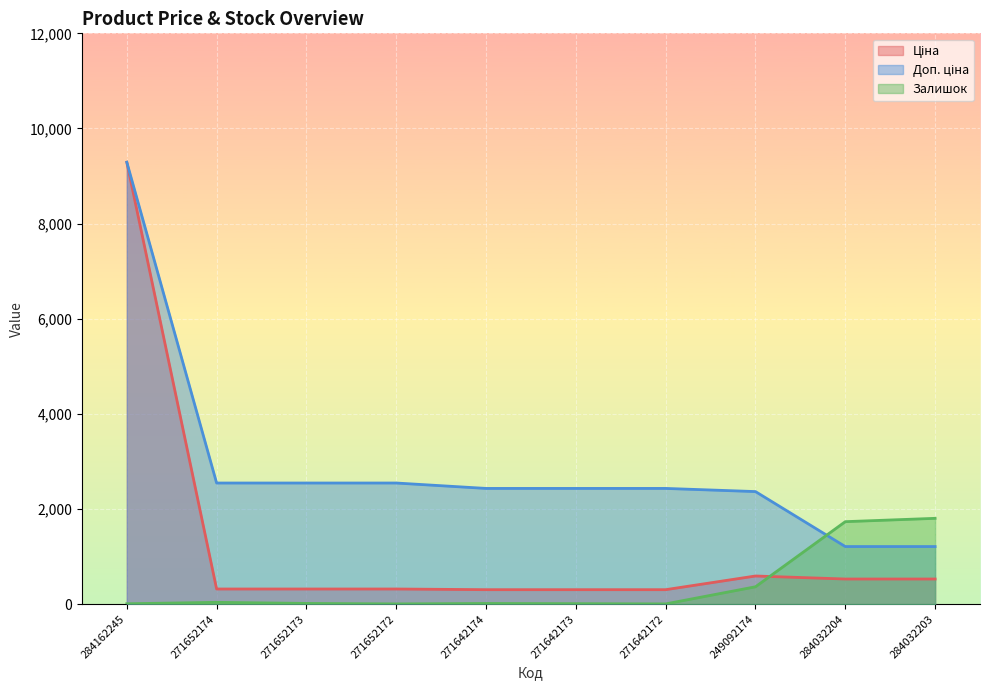

List the series in order of their peak value, highest first.

Ціна, Доп. ціна, Залишок